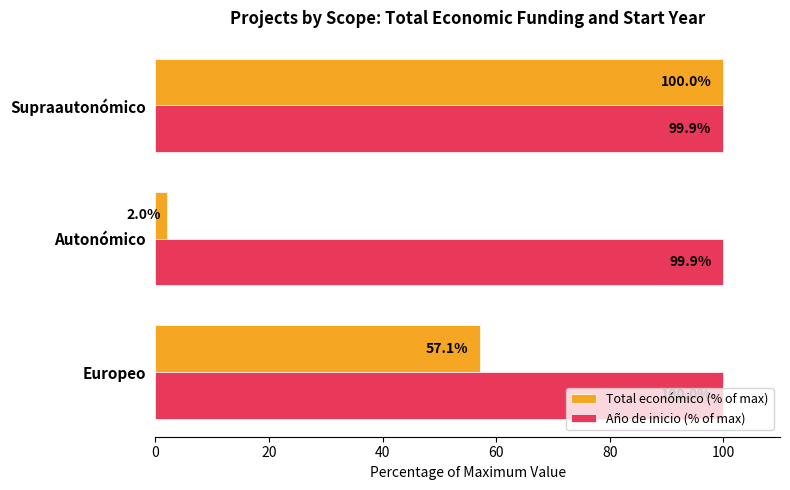

At how many categories does at least one series exceed 69?

3